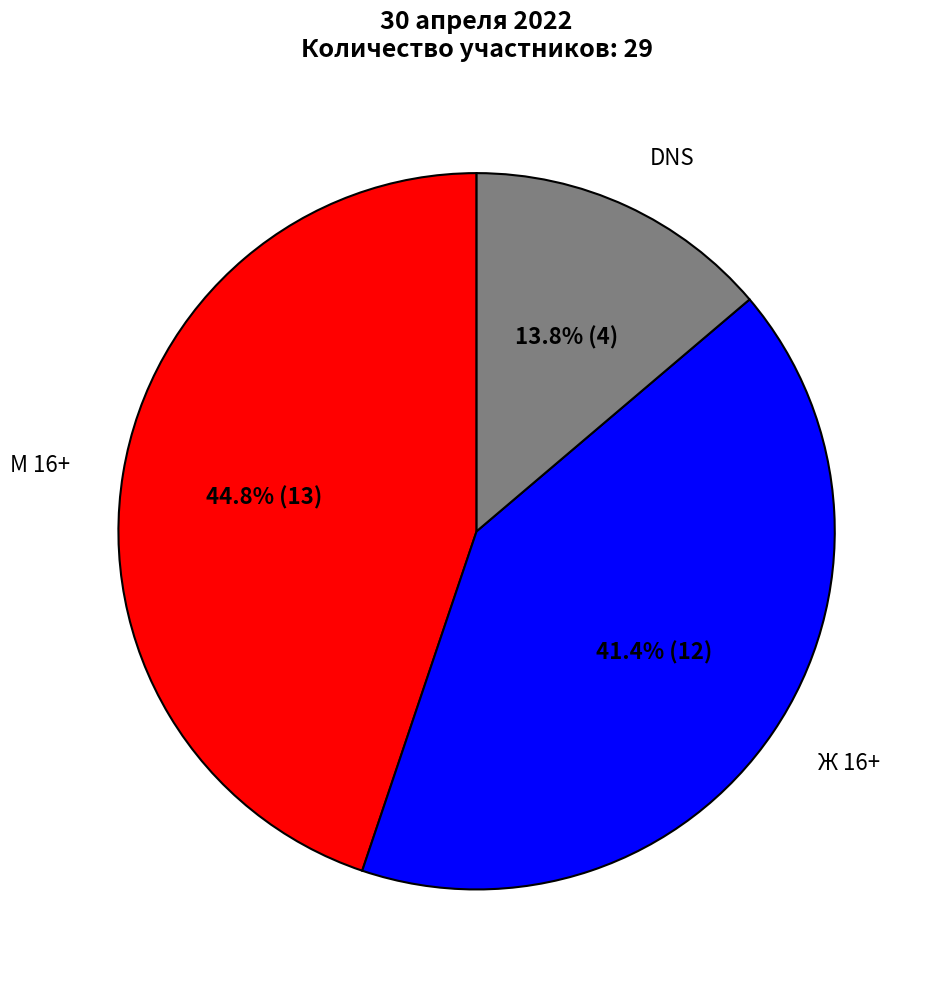

Which has a higher value, DNS or М 16+?

М 16+